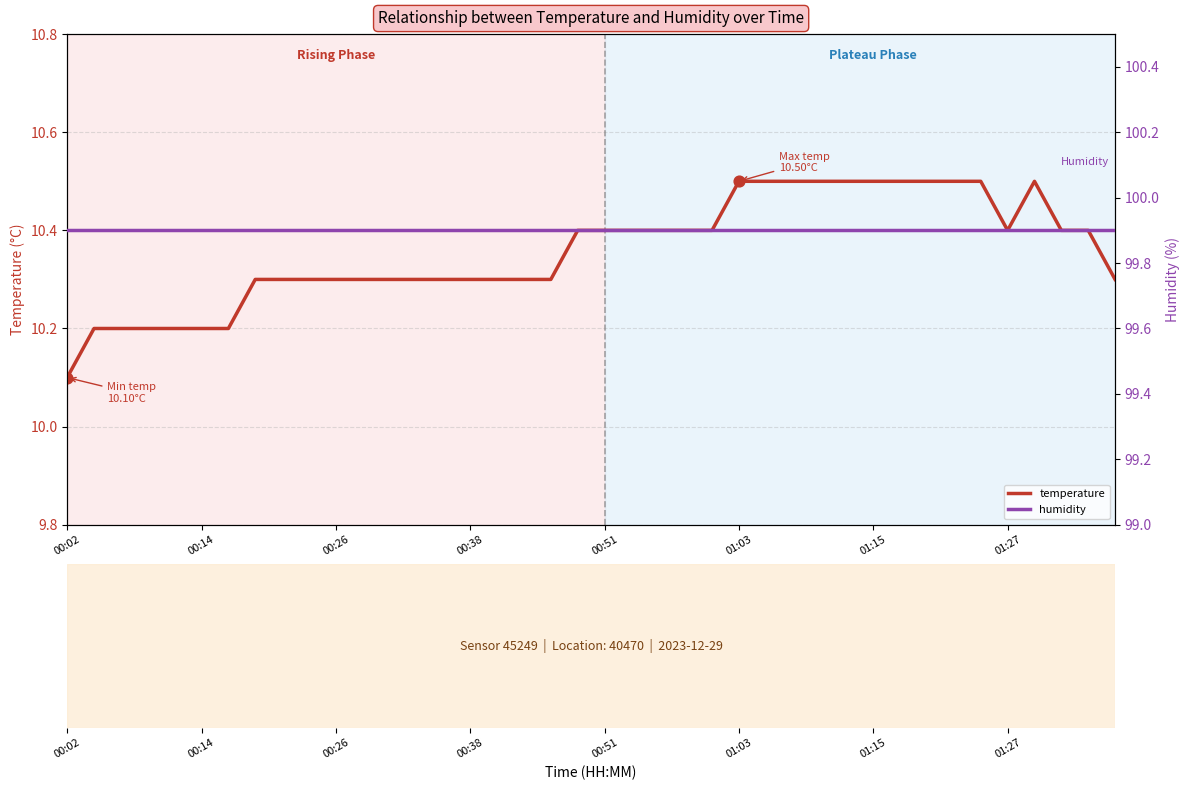

At how many categories does at least one series exceed 91?

40